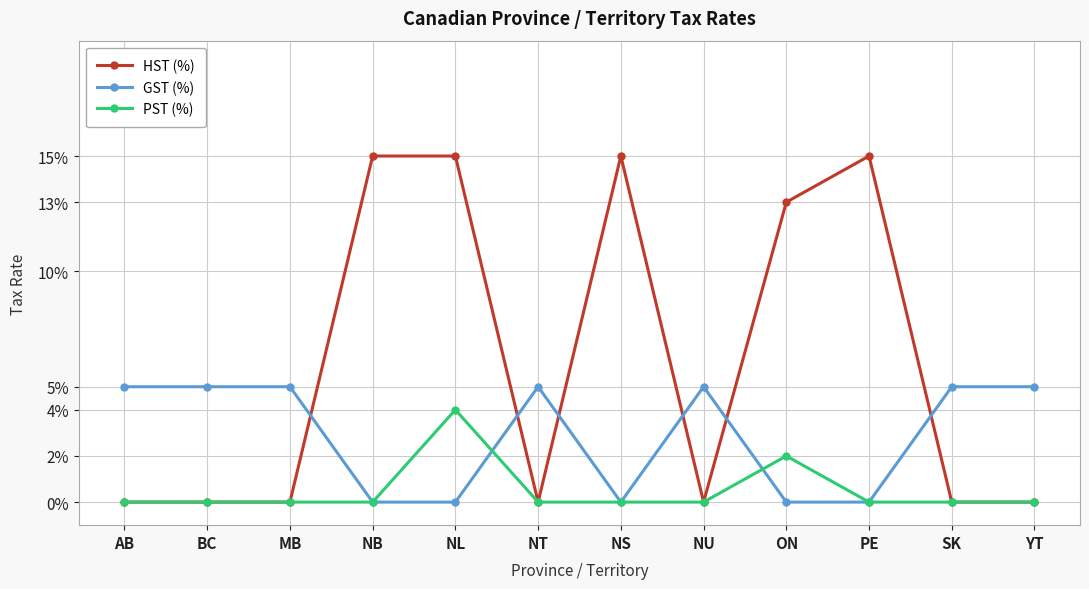

Does the chart have visible grid lines?

Yes